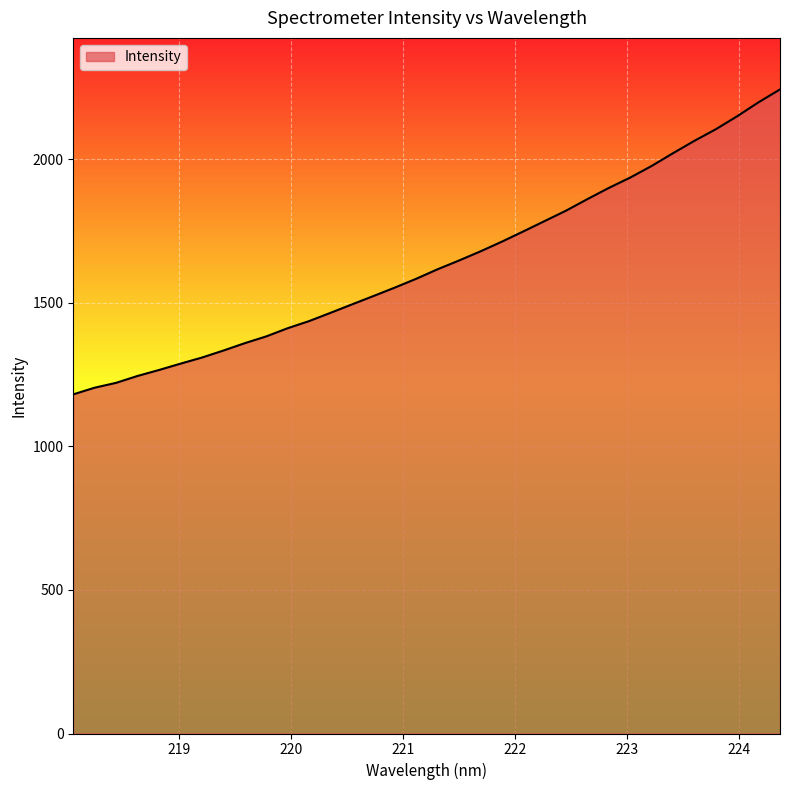

What is the difference between the maximum and minimum values?

1061.6